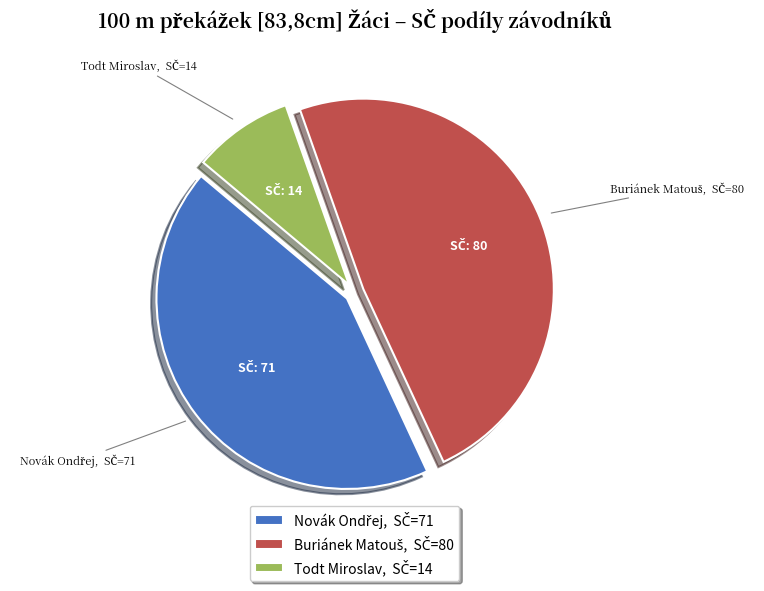

What is the smallest slice in the pie chart?

Todt Miroslav